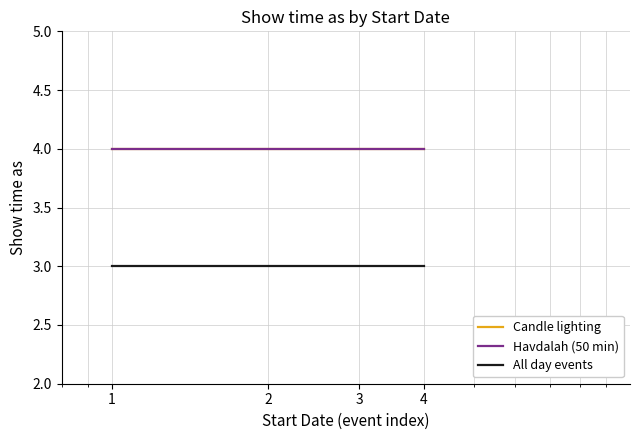

Rank the categories by Candle lighting value from highest to lowest.

1, 2, 3, 4